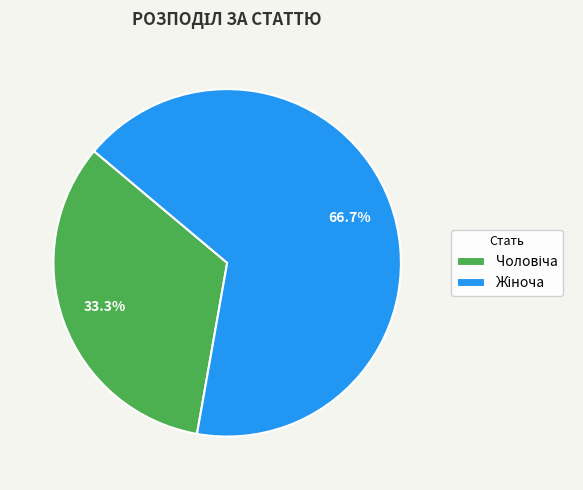

Does any single category account for the majority?

Yes